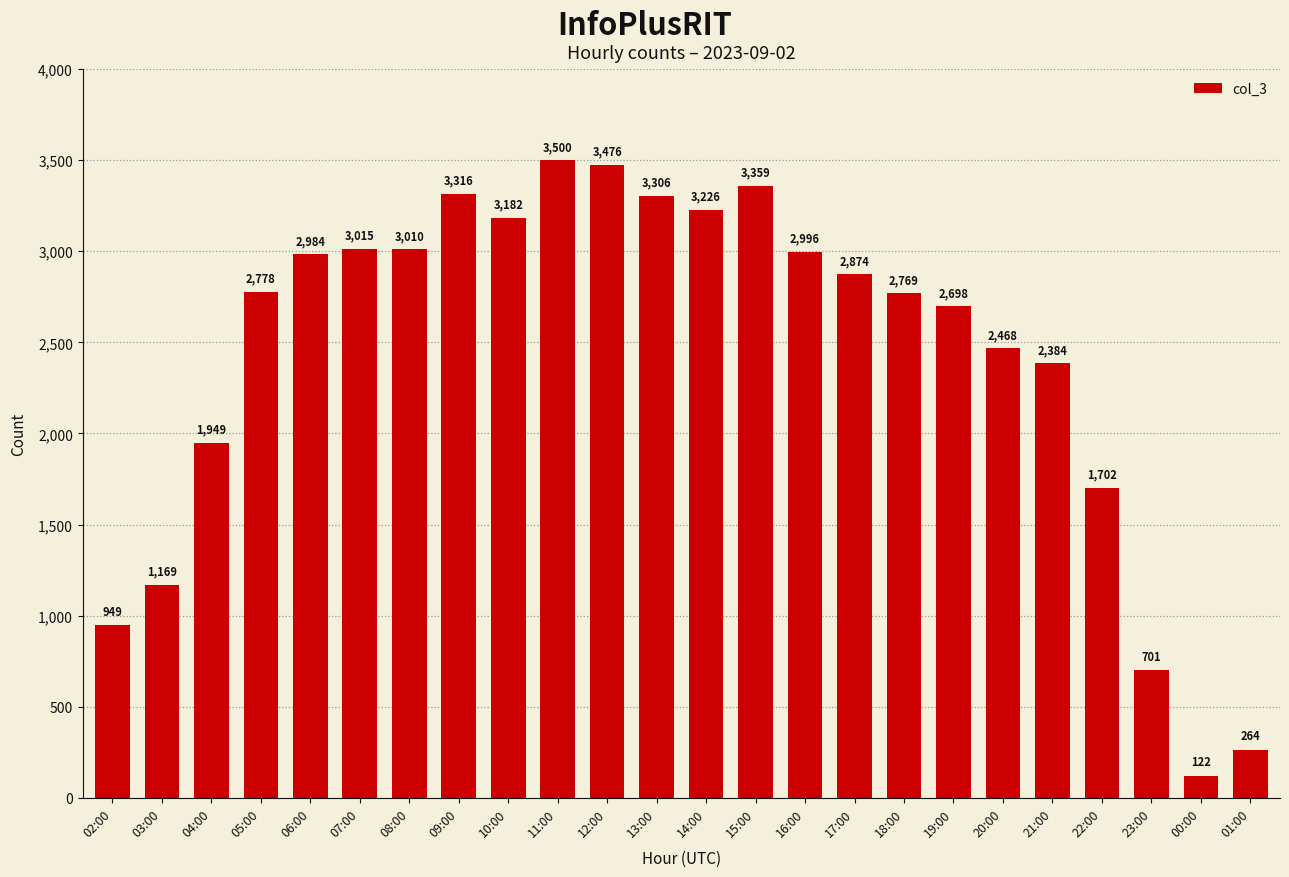

What position from the right is 09:00?

17